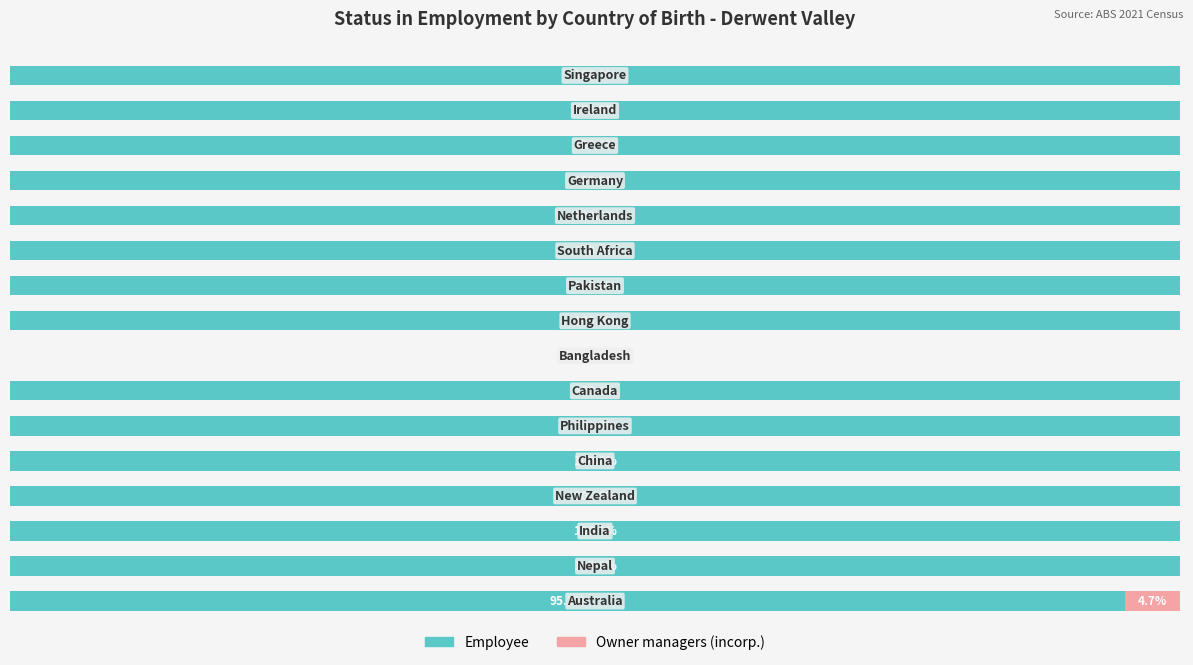

How many distinct data groups are displayed?

2